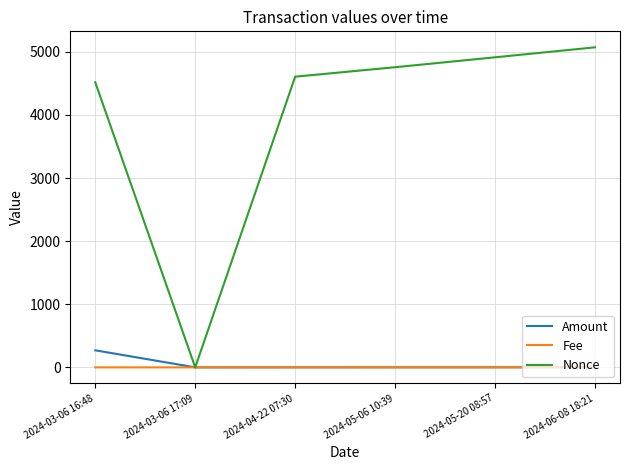

What is the average value of the Amount series?

46.3